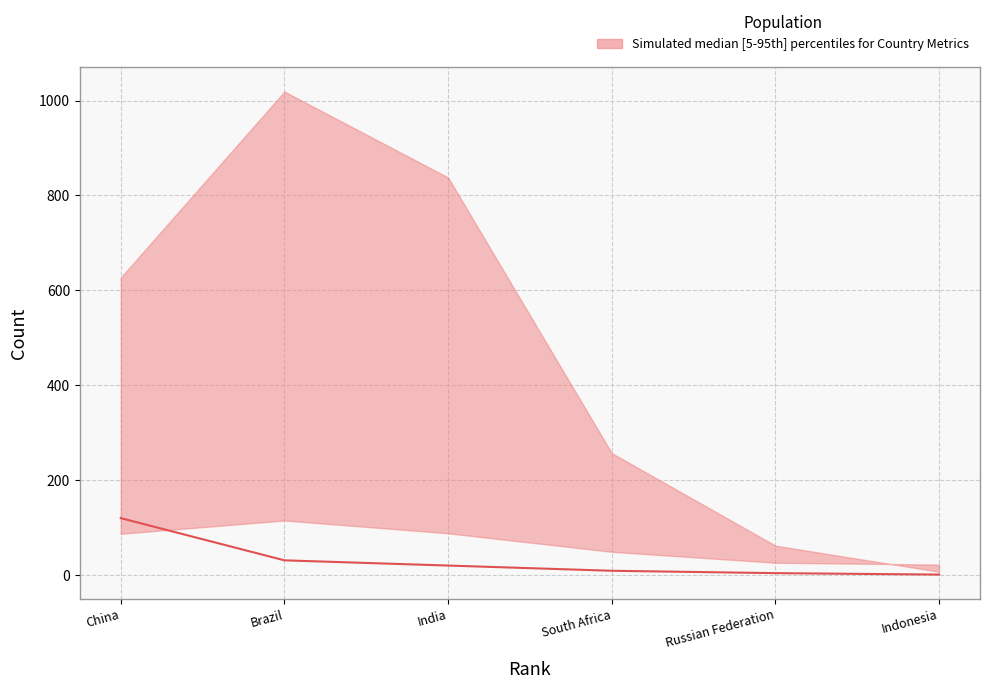

How many data points are less than 20?

3